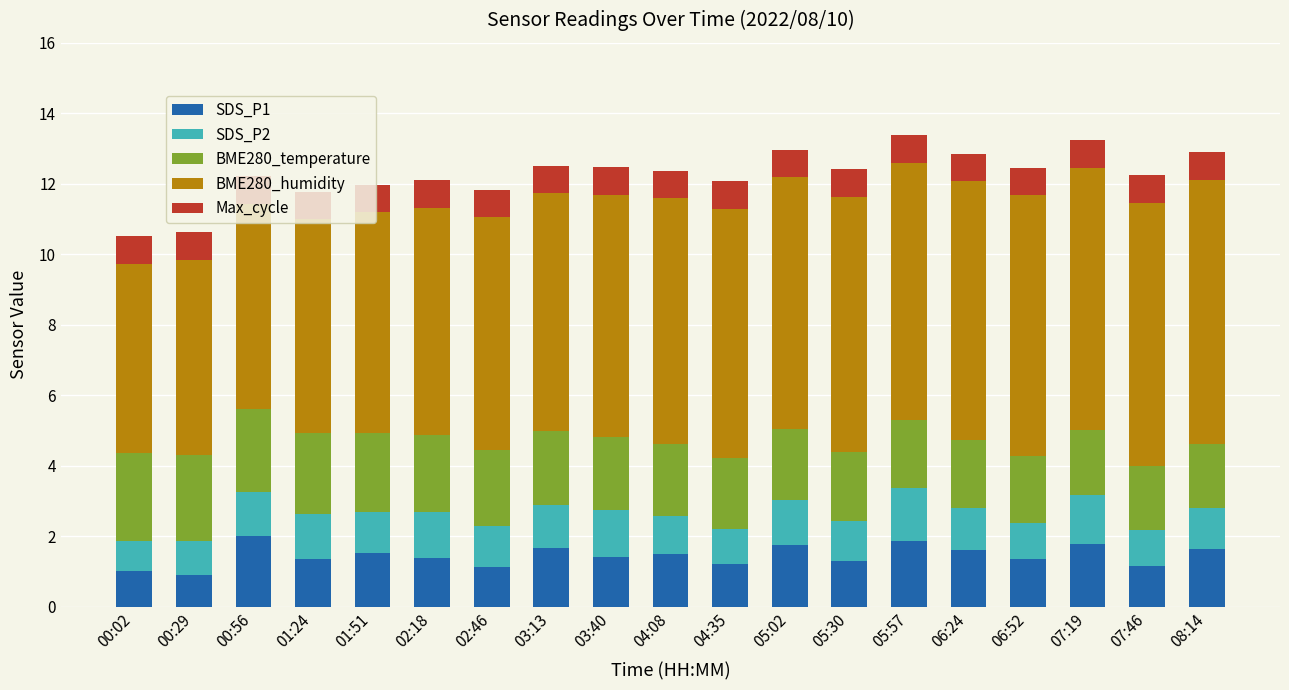

What is the highest value of the SDS_P1 series?

2.0